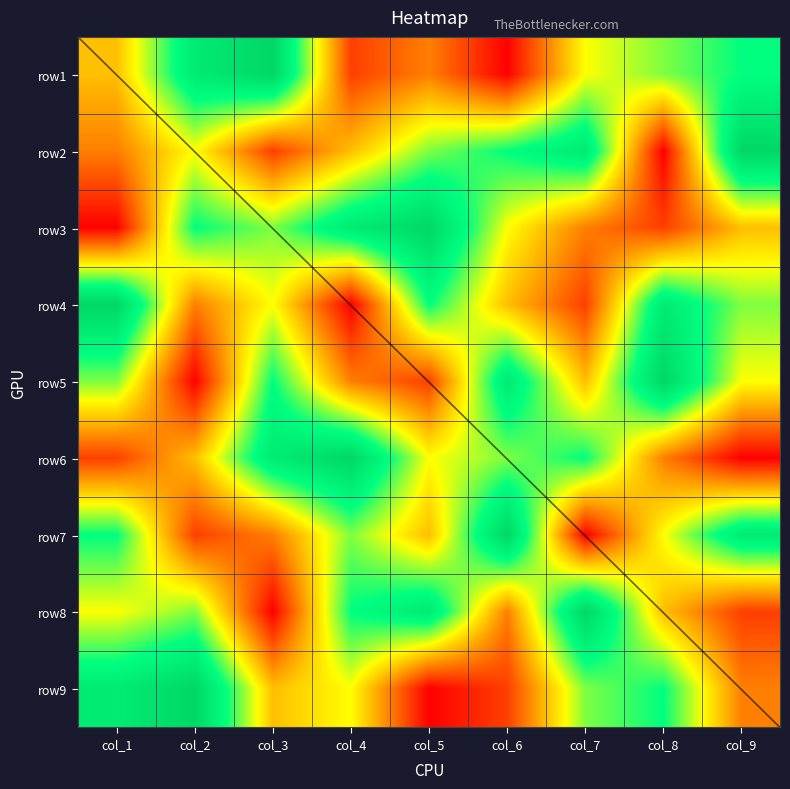

The row9 series shows 3 at col_6. True or false?

False